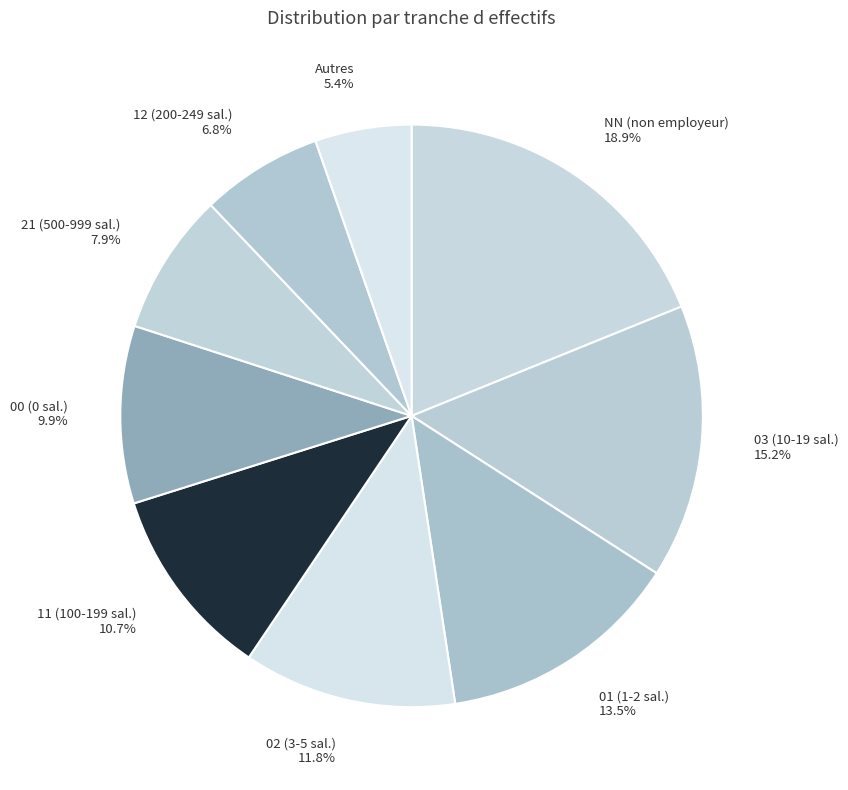

Rank the categories by value from lowest to highest.

Autres 5.4%, 12 (200-249 sal.) 6.8%, 21 (500-999 sal.) 7.9%, 00 (0 sal.) 9.9%, 11 (100-199 sal.) 10.7%, 02 (3-5 sal.) 11.8%, 01 (1-2 sal.) 13.5%, 03 (10-19 sal.) 15.2%, NN (non employeur) 18.9%